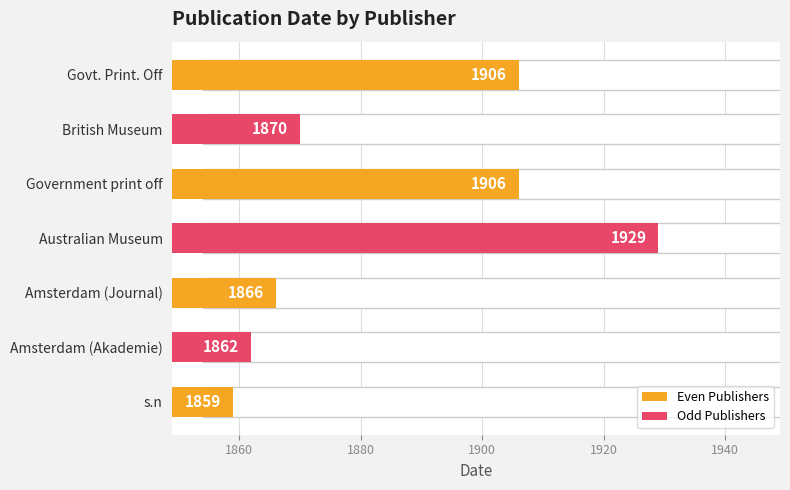

Approximately how many times larger is the value at British Museum compared to s.n?

1.0